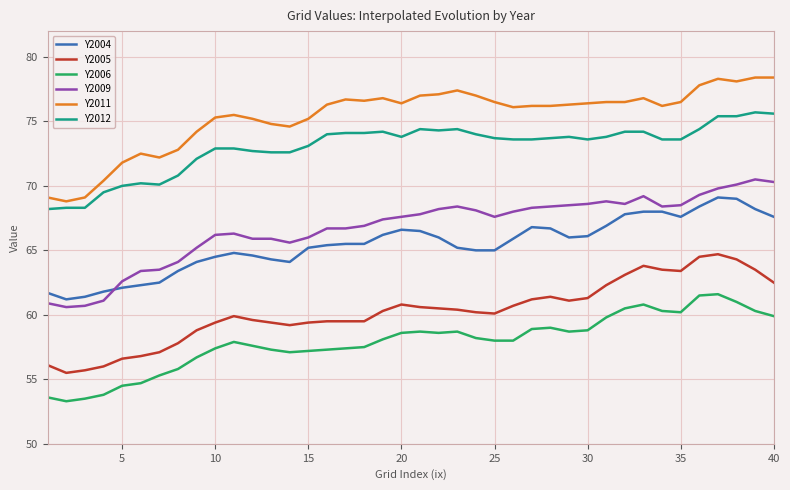

Which series has the largest range (max minus min)?

Y2009